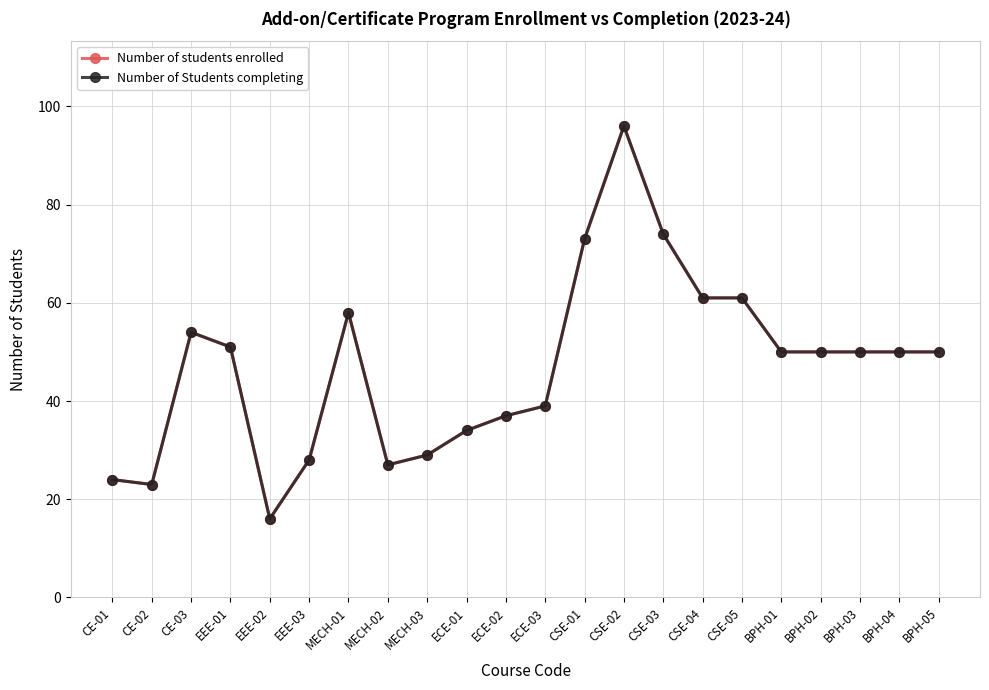

What is the label of the 13th point from the left?

CSE-01